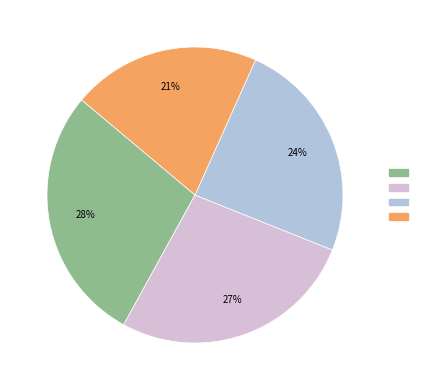

To the nearest percent, what is the average slice percentage?

25%